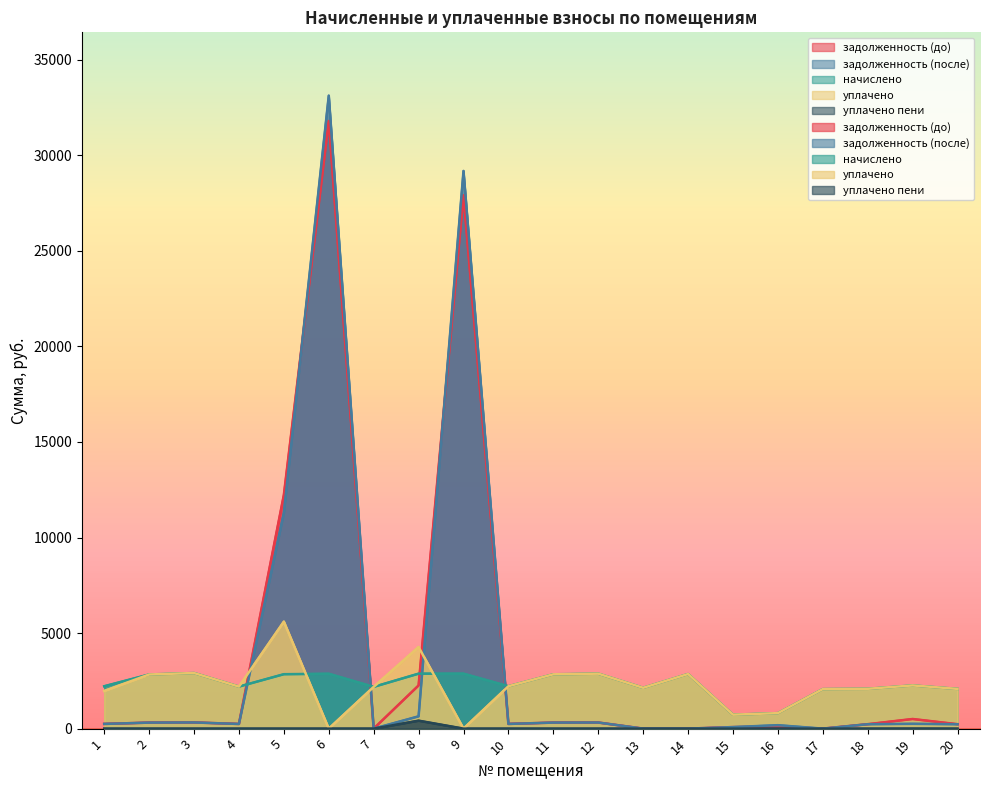

Between 8 and 17, which series saw the biggest shift?

задолженность (до)